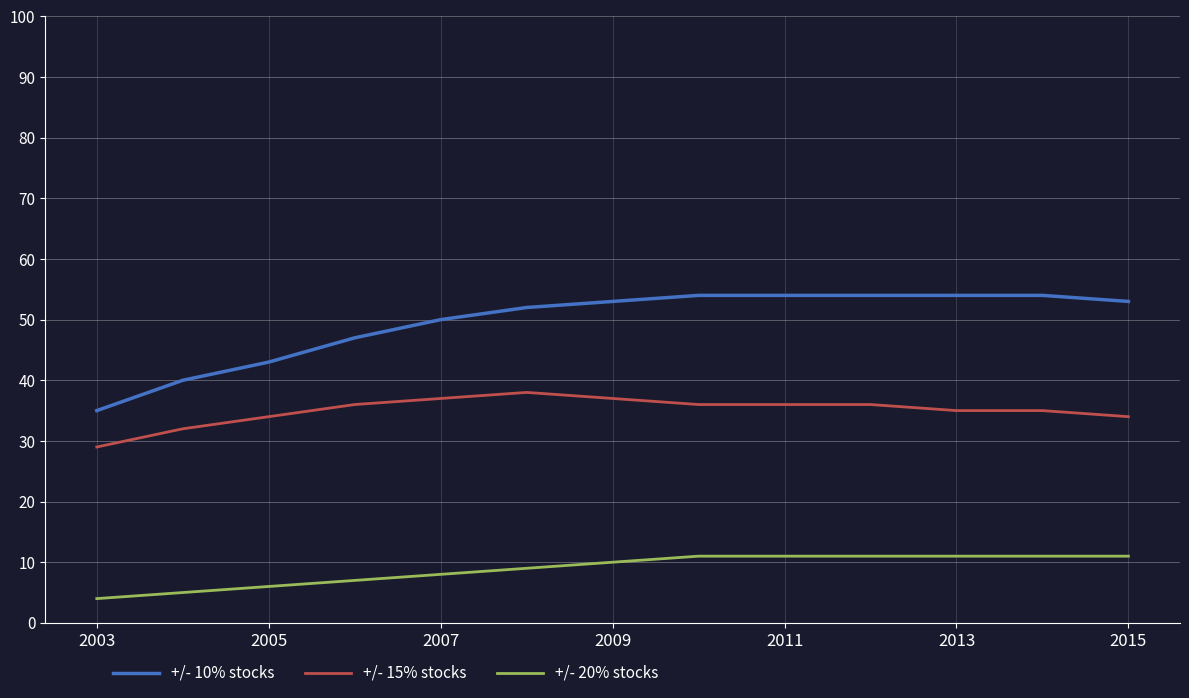

Rank the series by their maximum value, from lowest to highest.

+/- 20% stocks, +/- 15% stocks, +/- 10% stocks